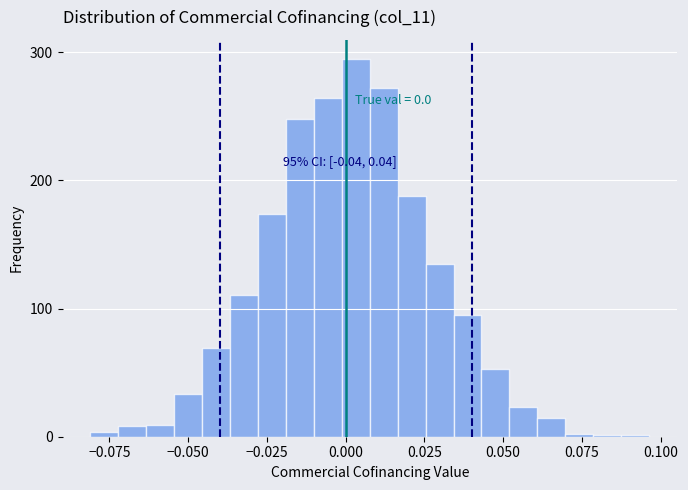

Around what value on the x-axis is the tallest bar? Give the approximate position of its centre, as read against the axis.

0.005